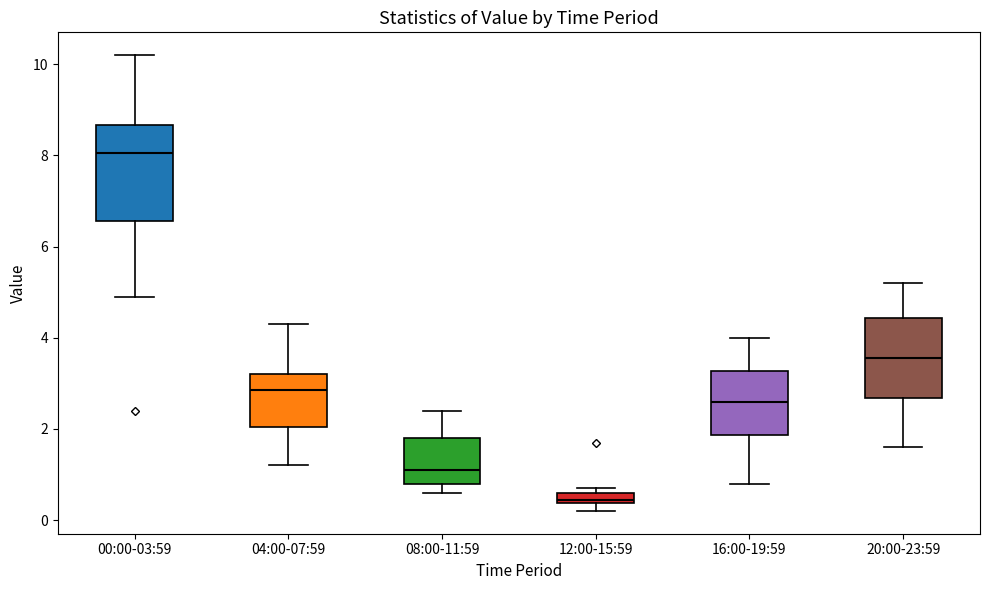

Comparing the boxes themselves (not the whiskers), which one is the tallest?

00:00-03:59